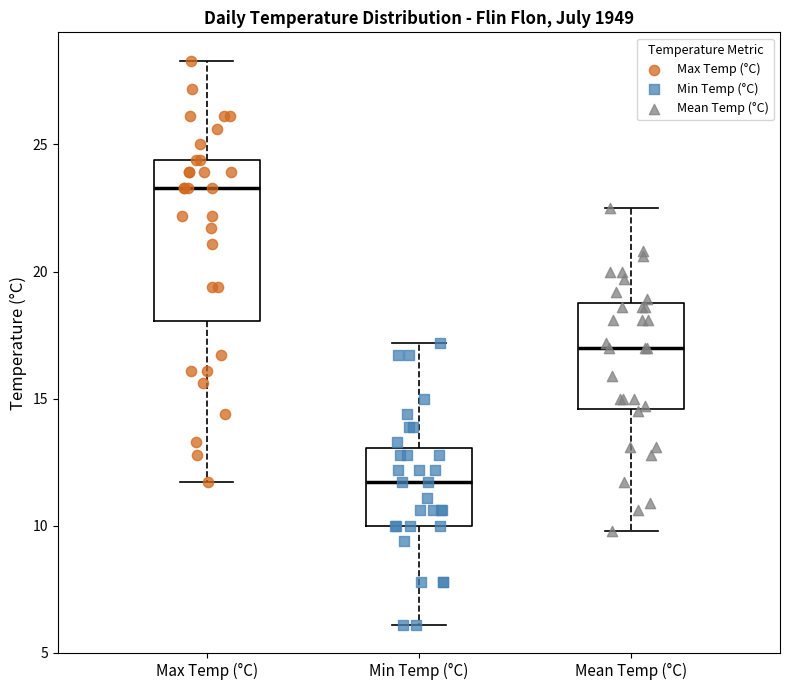

Where does the median line of the box for Mean Temp (°C) sit on the y-axis? The values are not printed on the chart, so give them approximately, as read against the axis.

17.0